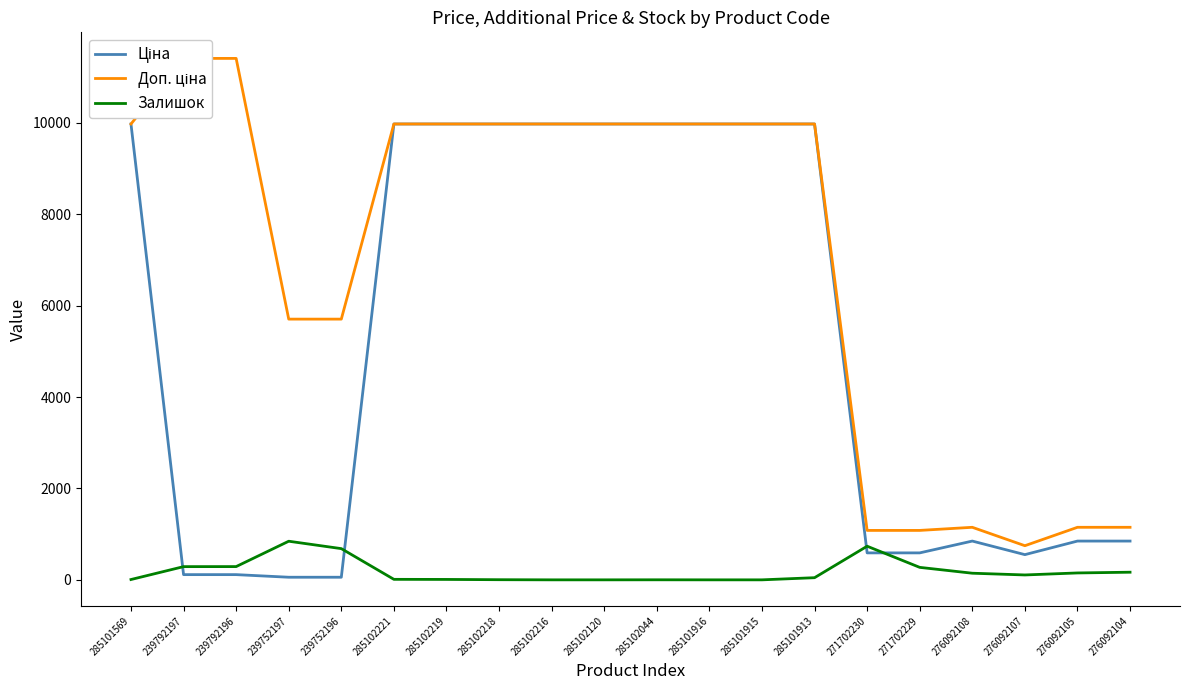

What is the label of the 10th point from the left?

285102120